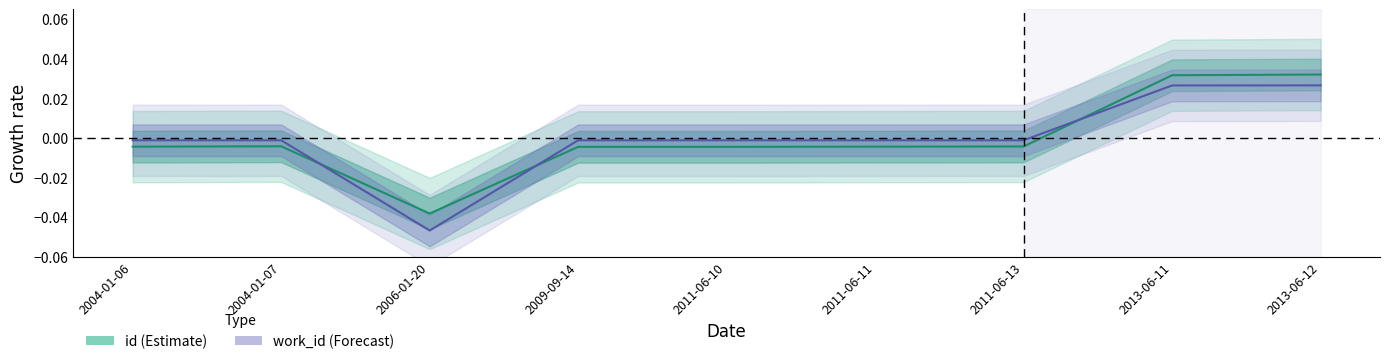

Is it true that id equals -0.0 at 2009-09-14?

True